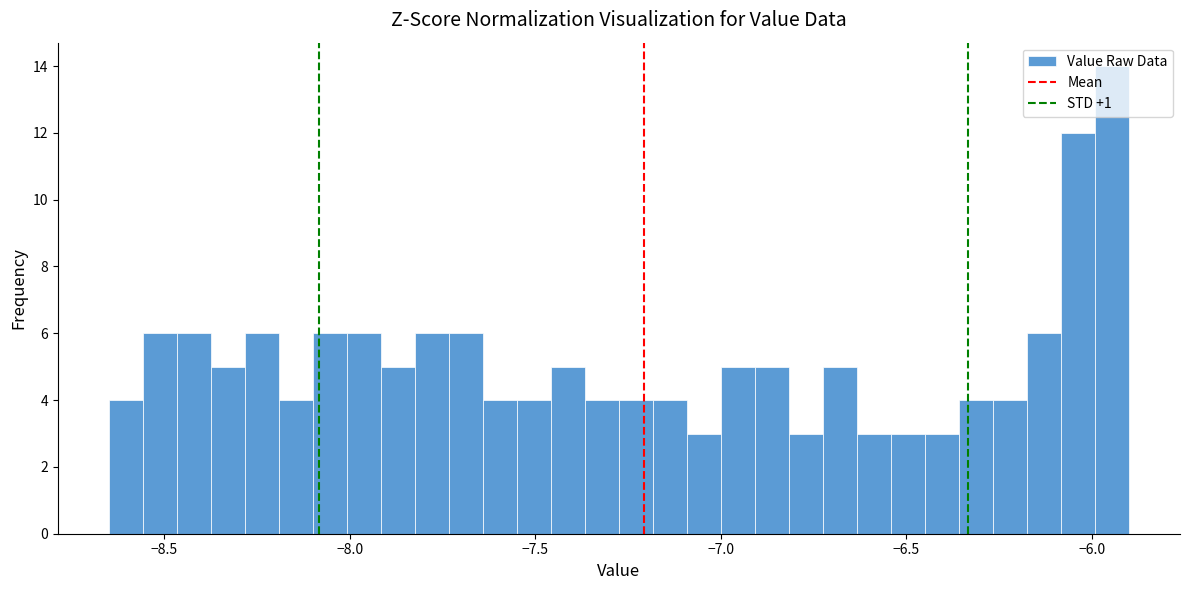

Around what value on the x-axis is the tallest bar? Give the approximate position of its centre, as read against the axis.

-5.95